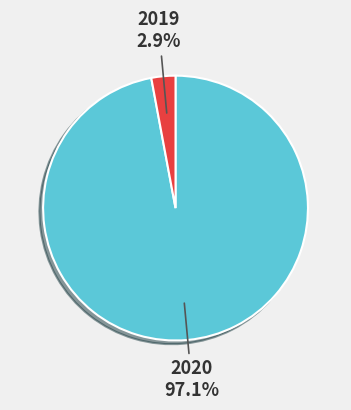

Is there any slice that represents more than half of the pie?

Yes